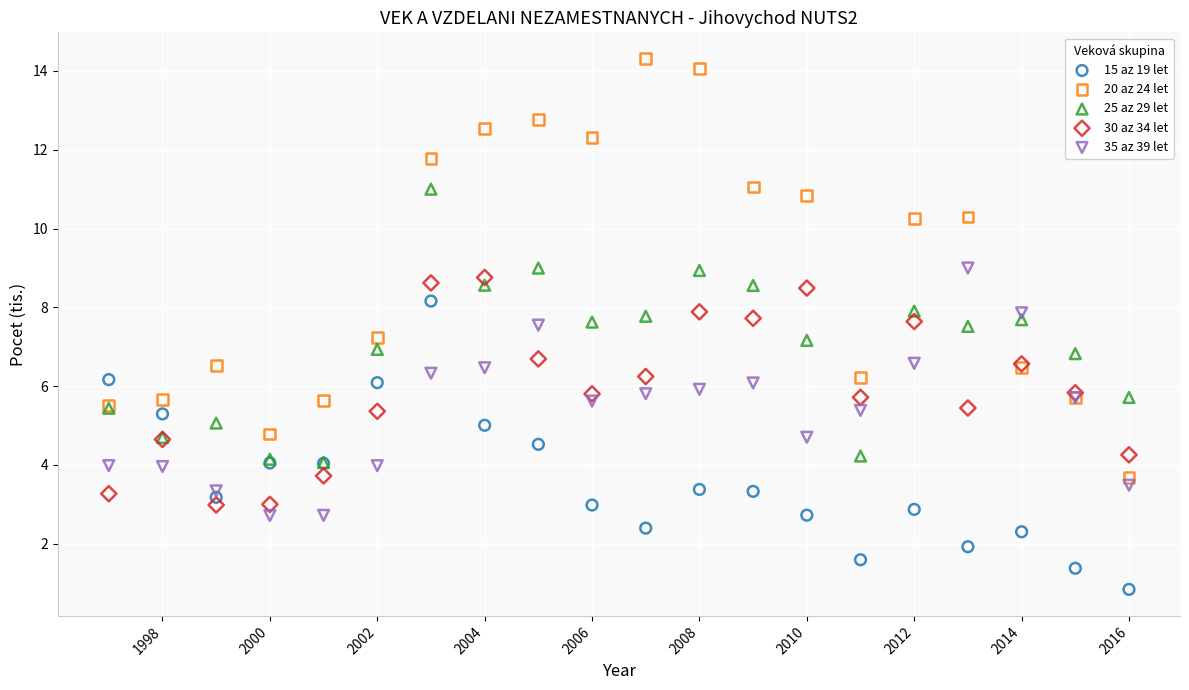

Which series reaches the minimum Y coordinate?

15 az 19 let